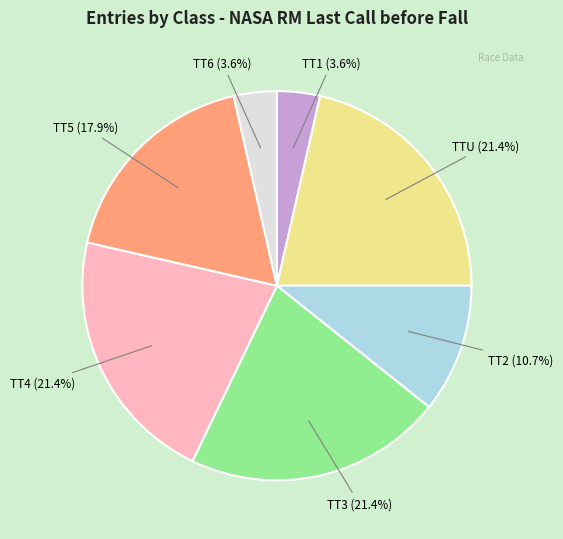

How many segments does this pie chart have?

7